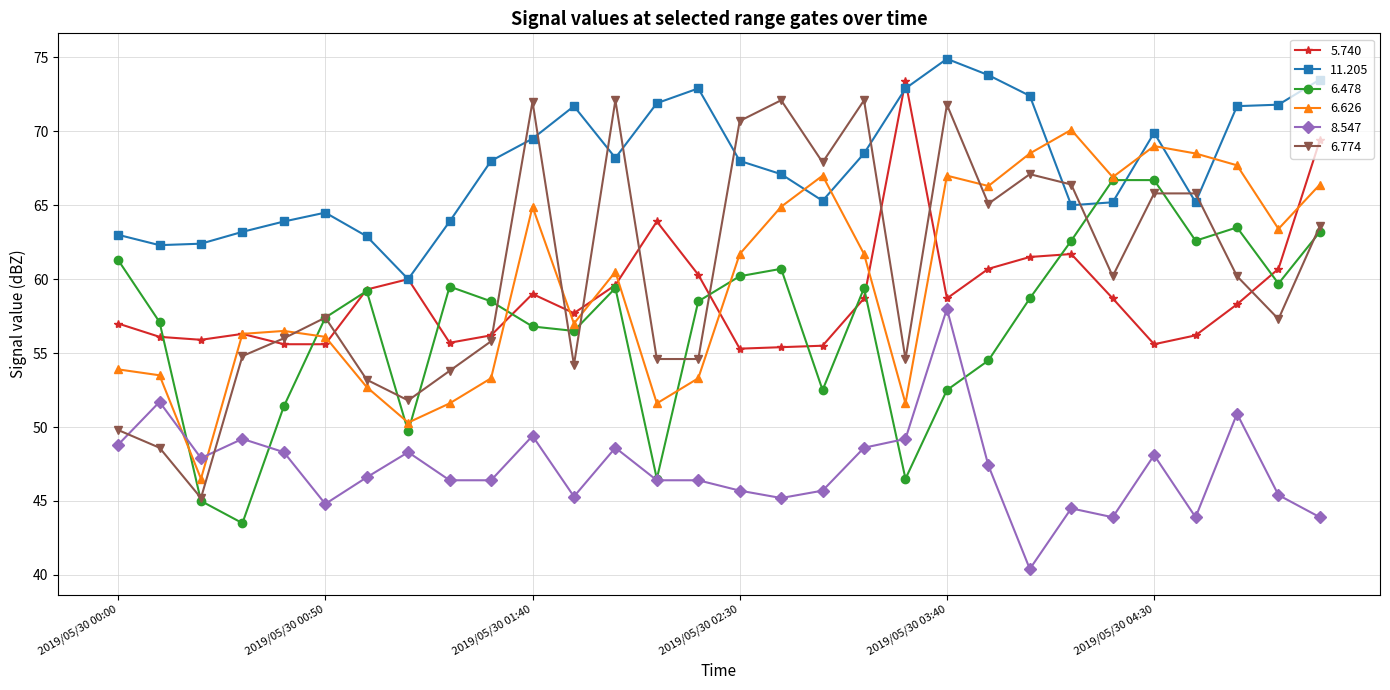

Which series has the largest range (max minus min)?

6.774